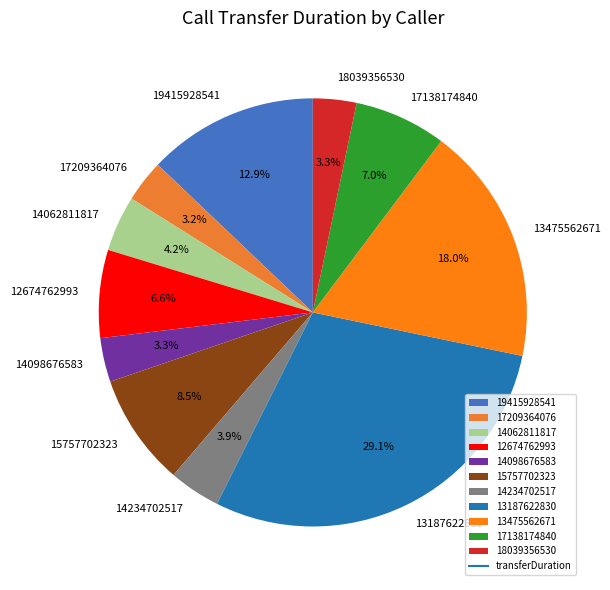

What percentage is NOT represented by 14234702517?

96.1%